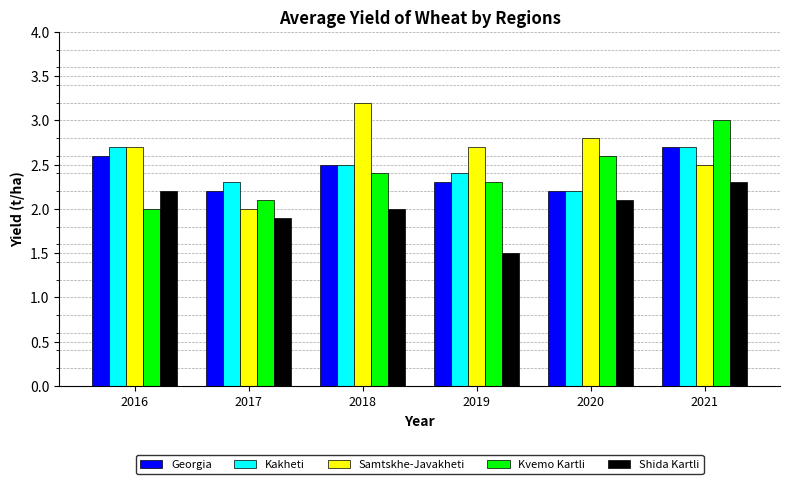

What is the approximate value of Samtskhe-Javakheti at 2016?

2.7